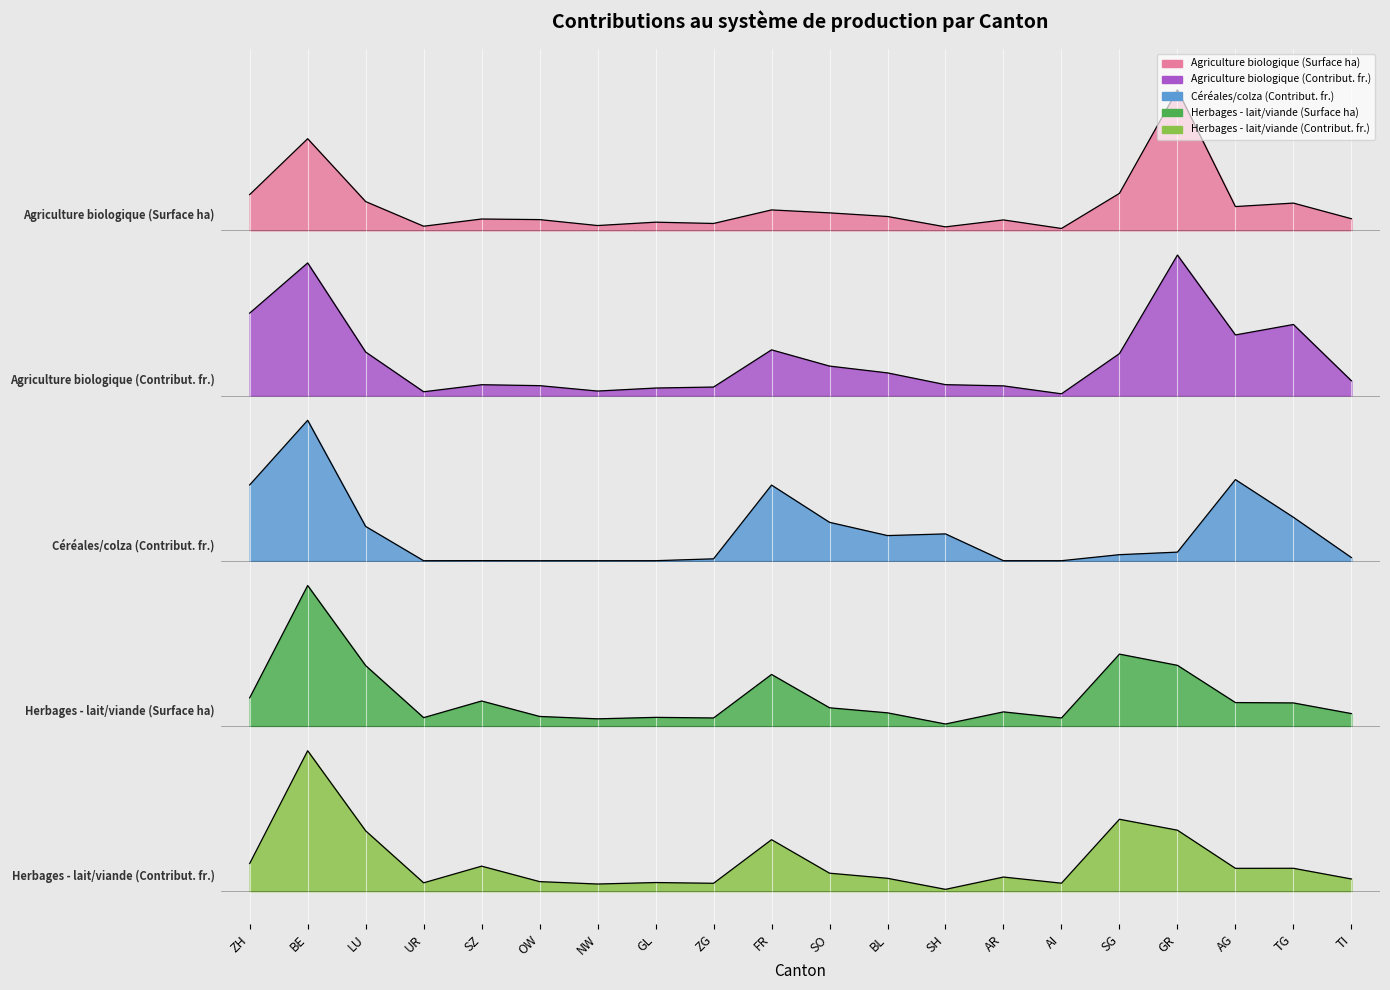

Rank the categories by Herbages - lait/viande (Contribut. fr.) value from lowest to highest.

SH, NW, ZG, AI, UR, GL, OW, TI, BL, AR, SO, AG, TG, SZ, ZH, FR, LU, GR, SG, BE